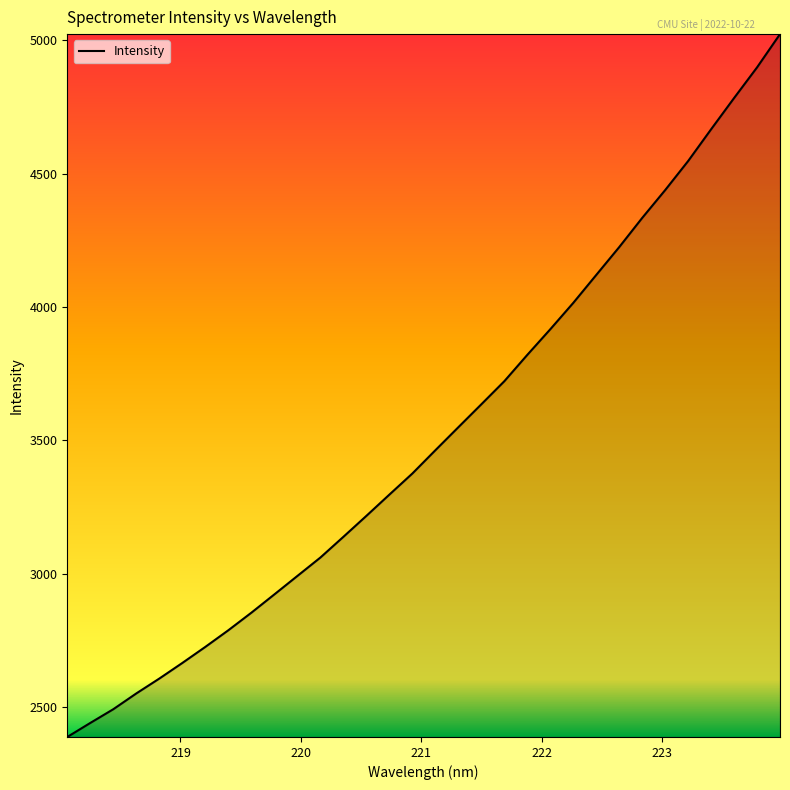

What is the difference between the maximum and minimum values?

2635.7